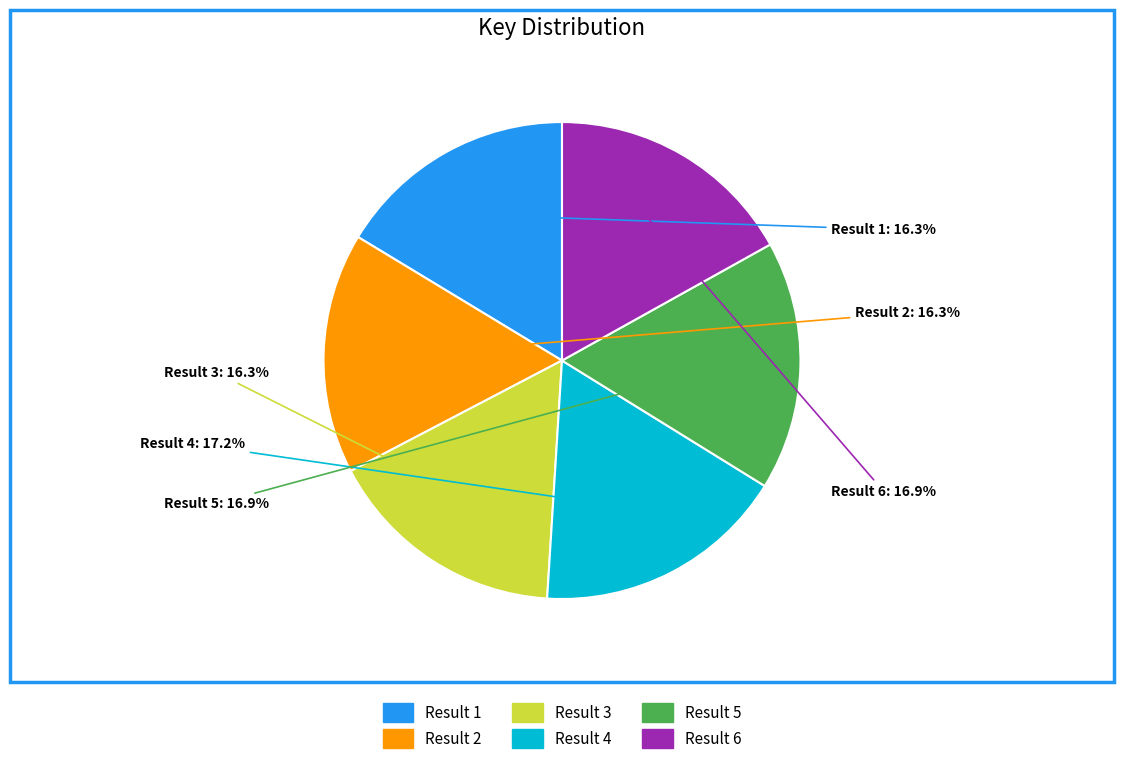

How many segments does this pie chart have?

6